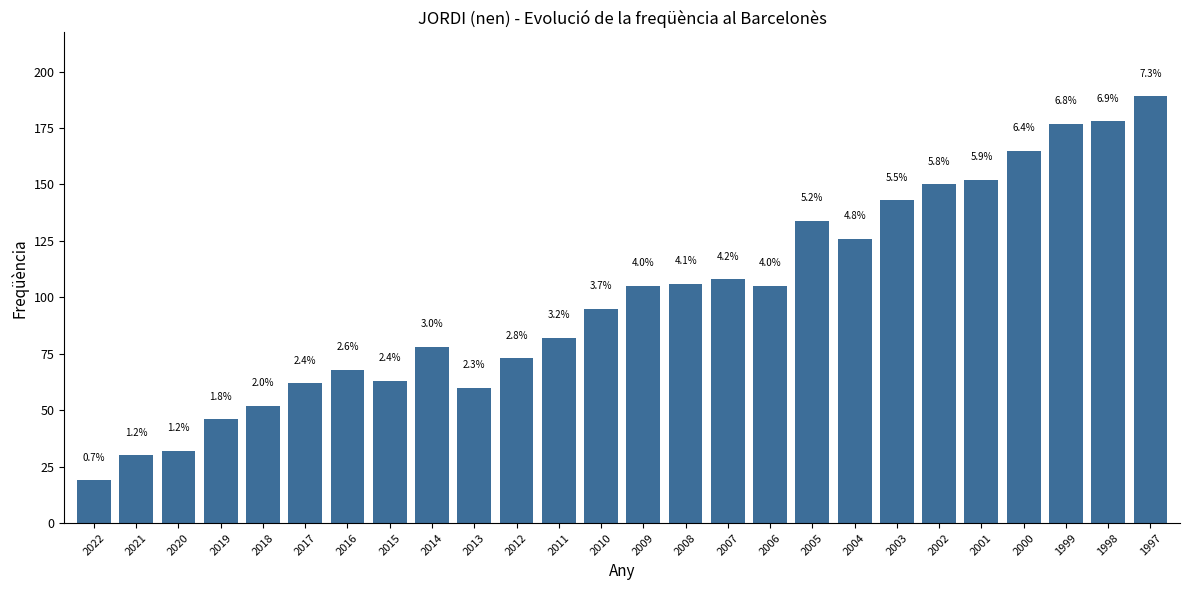

Are the bars horizontal?

No